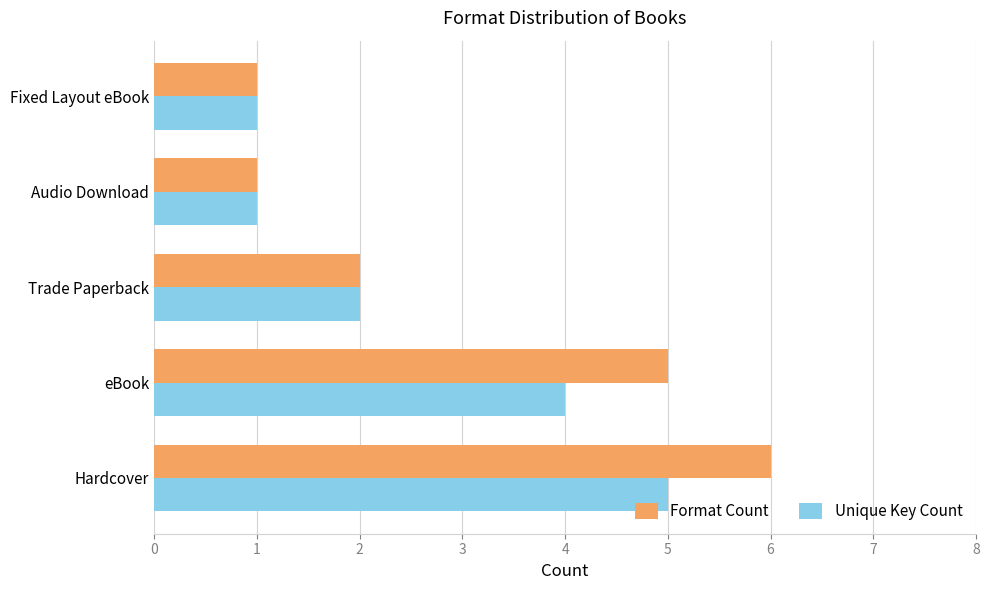

Rank the series by their average value, from lowest to highest.

Unique Key Count, Format Count